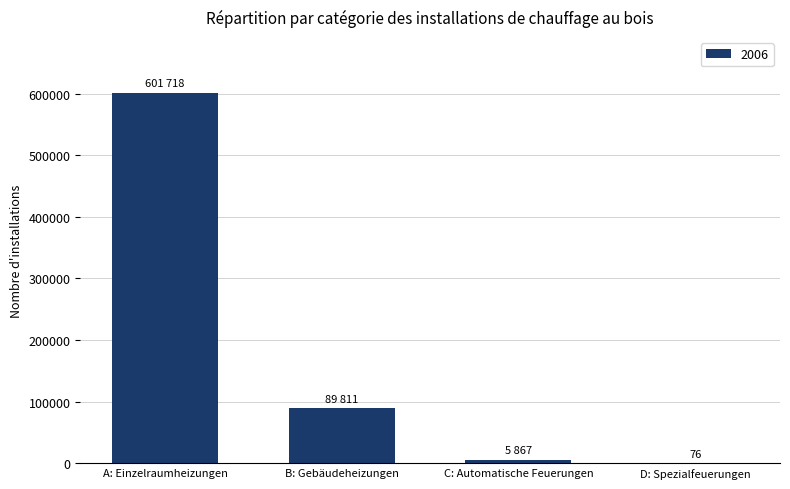

What is the maximum value shown in the chart?

601718